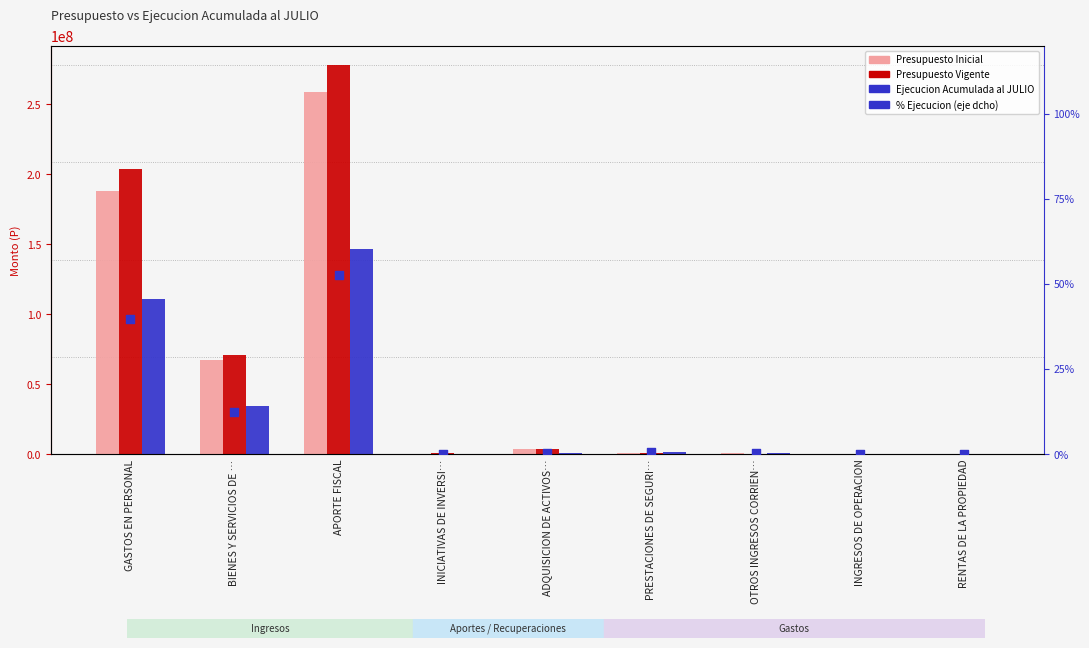

What are all the series names shown in the legend?

Presupuesto Inicial, Presupuesto Vigente, Ejecucion Acumulada al JULIO, % Ejecucion